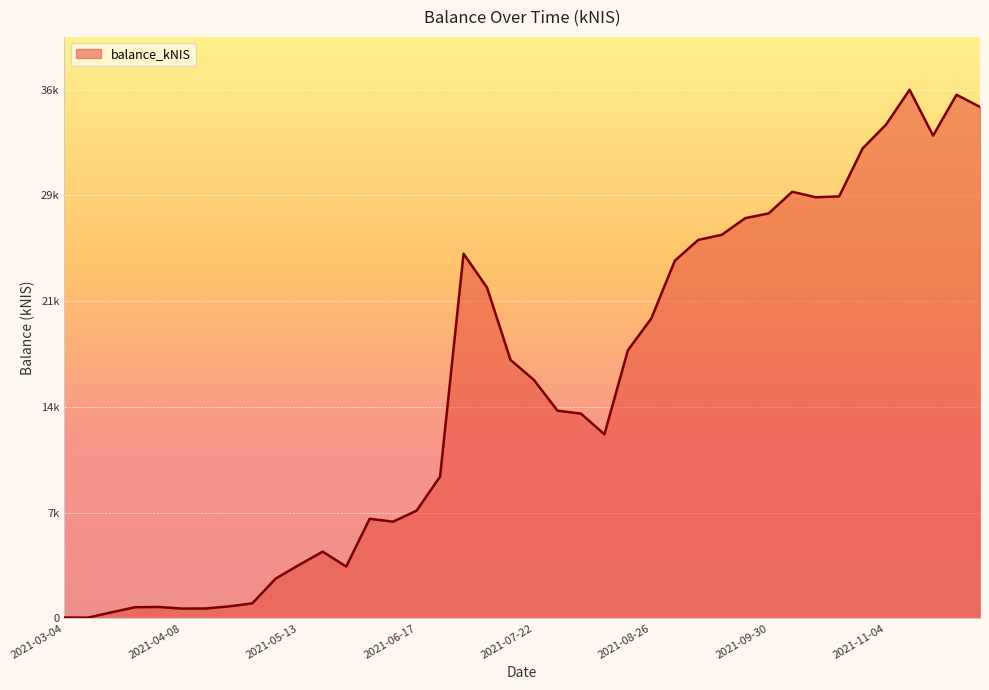

What is the average value?

15724.7